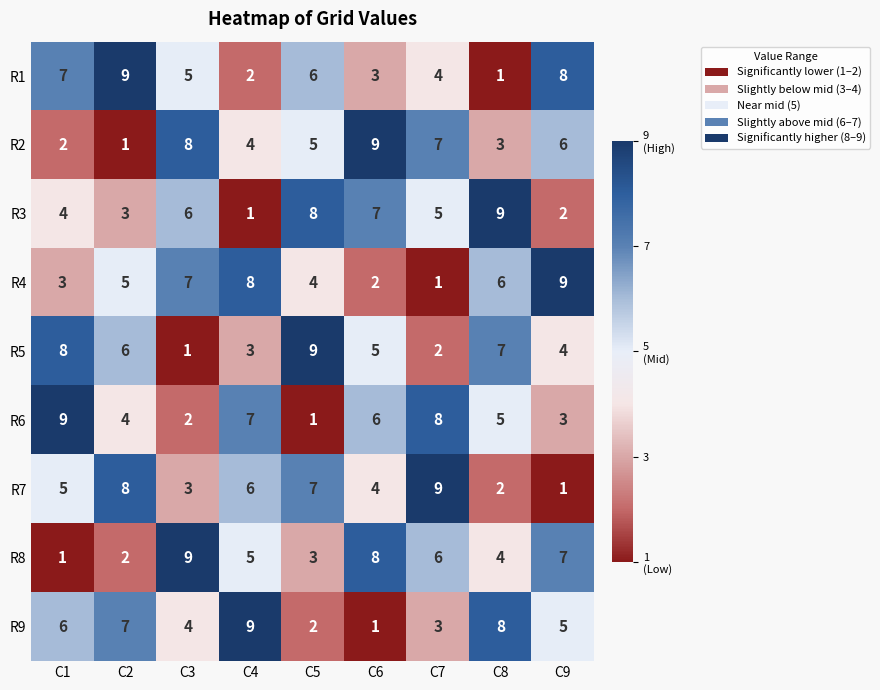

How many distinct data groups are displayed?

9